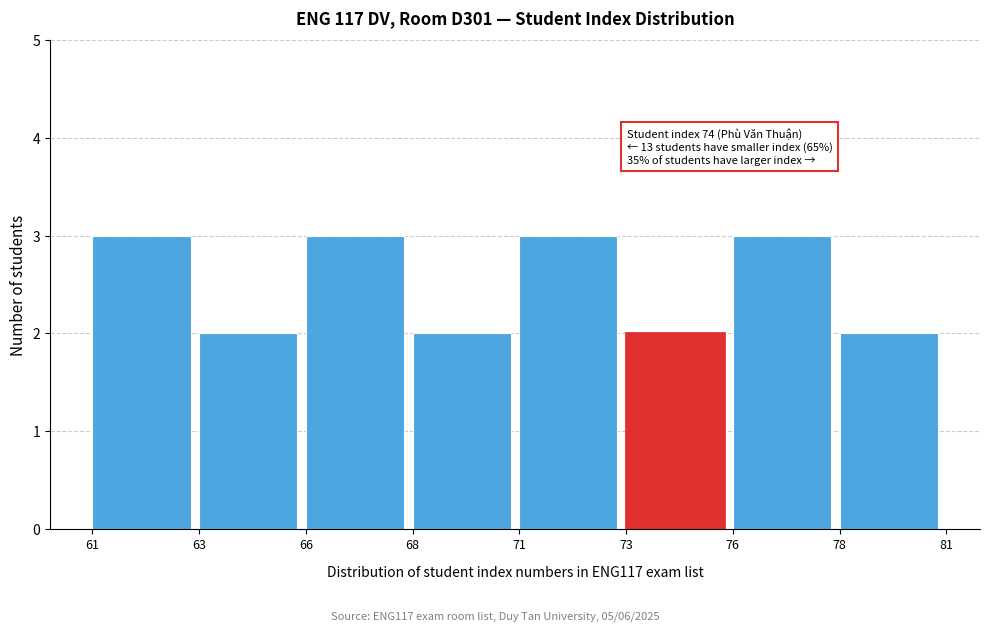

Reading left to right, list all the values displayed in this chart.

61=3	63=2	66=3	68=2	71=3	73=2	76=3	78=2